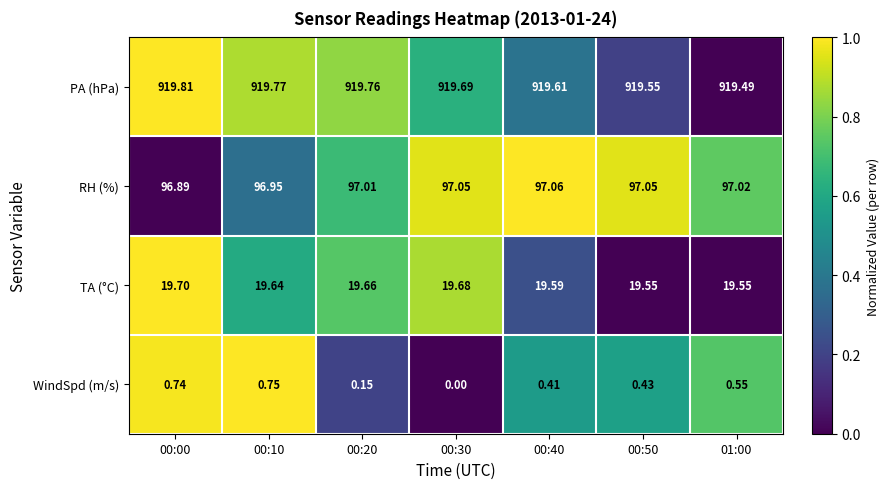

Which series has the largest total across all categories?

PA (hPa)